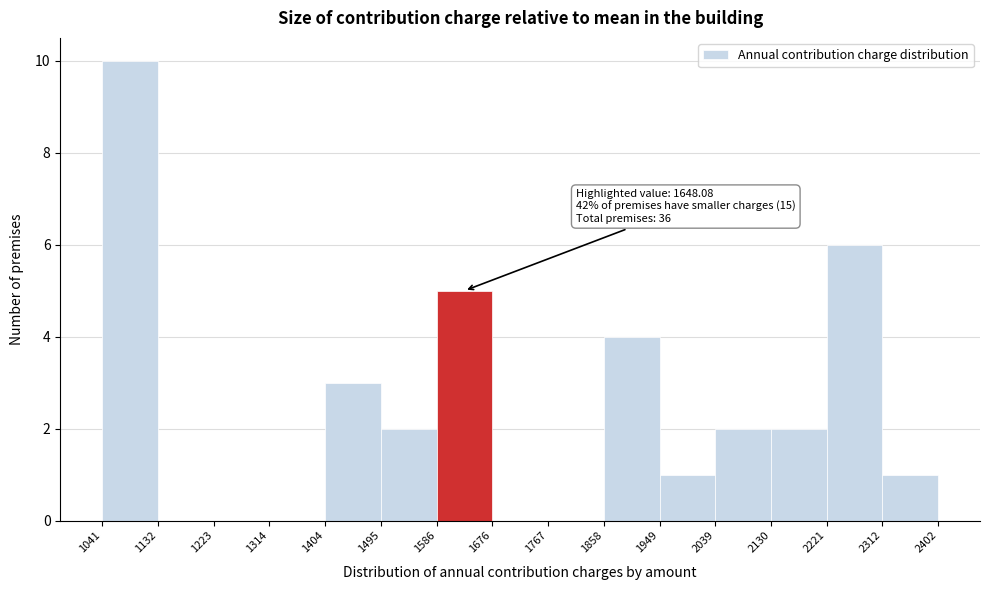

Over which range of the x-axis is the bar tallest?

1041 to 1132